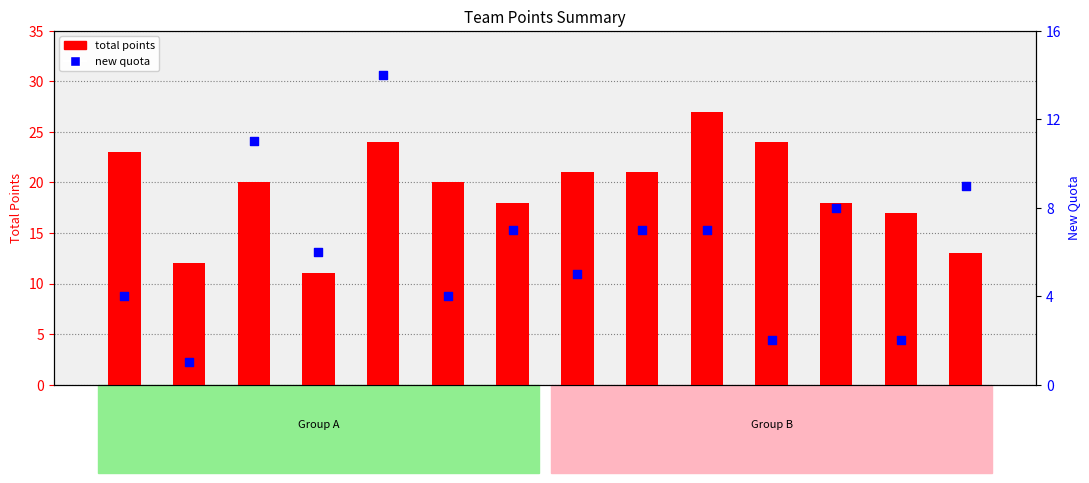

Which series has the largest total across all categories?

total points